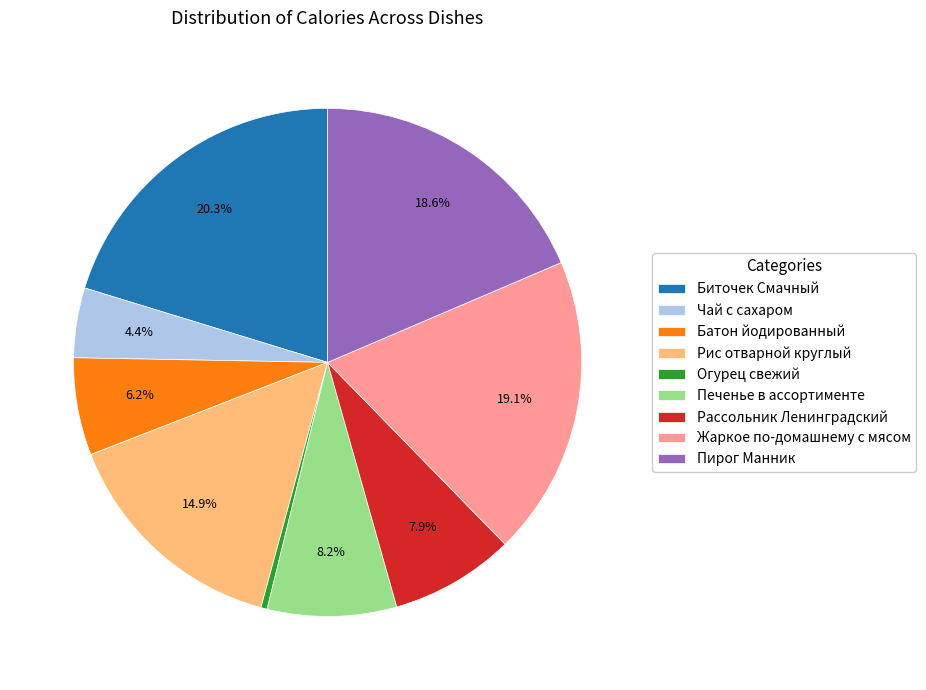

To the nearest percent, what is the average slice percentage?

11%